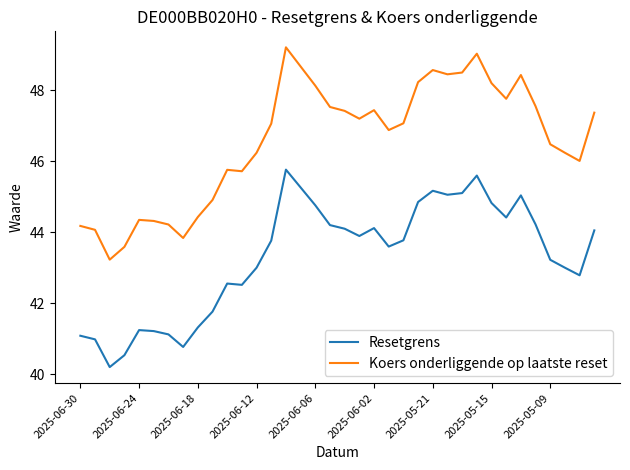

List the series in order of their overall mean, lowest first.

Resetgrens, Koers onderliggende op laatste reset